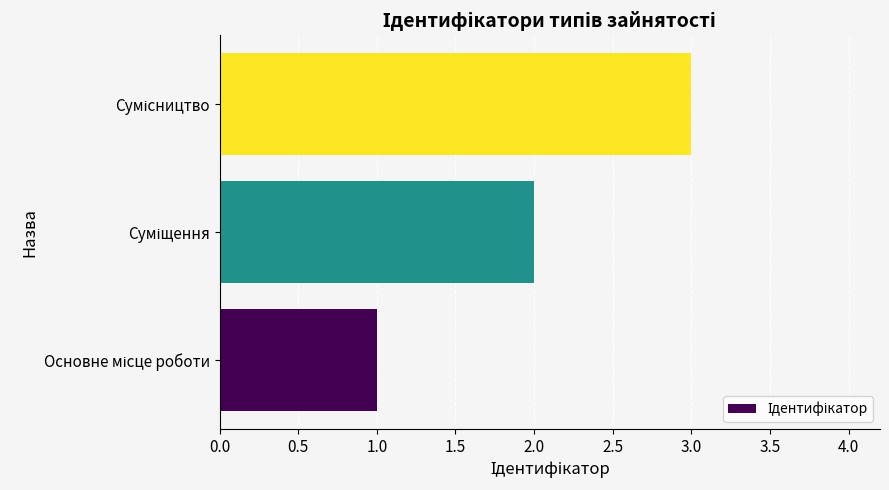

What is the maximum value shown in the chart?

3